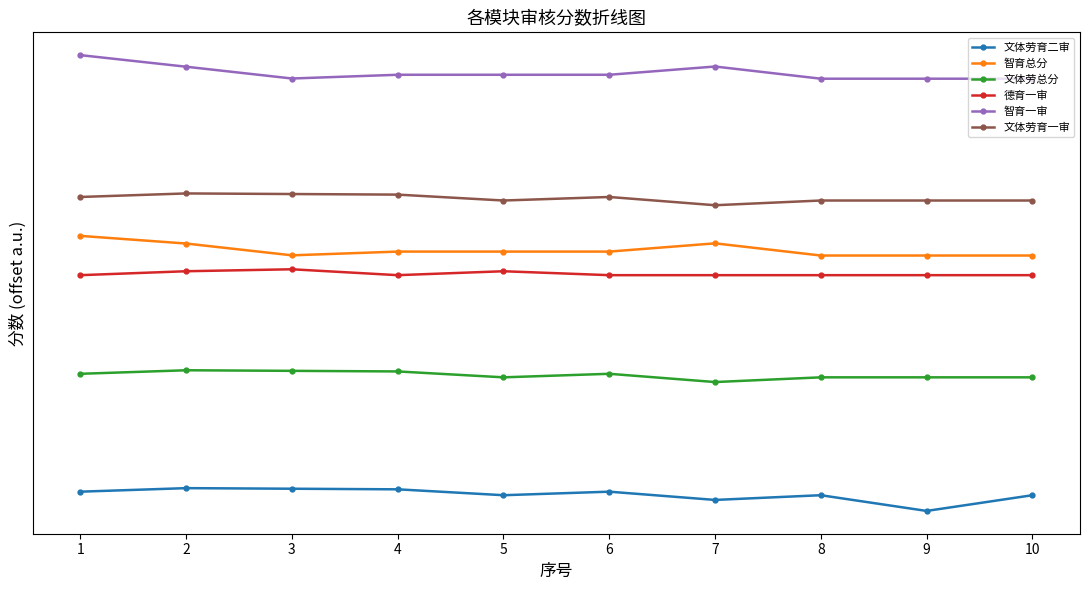

What is the sum of all 智育一审 values?

1115.2